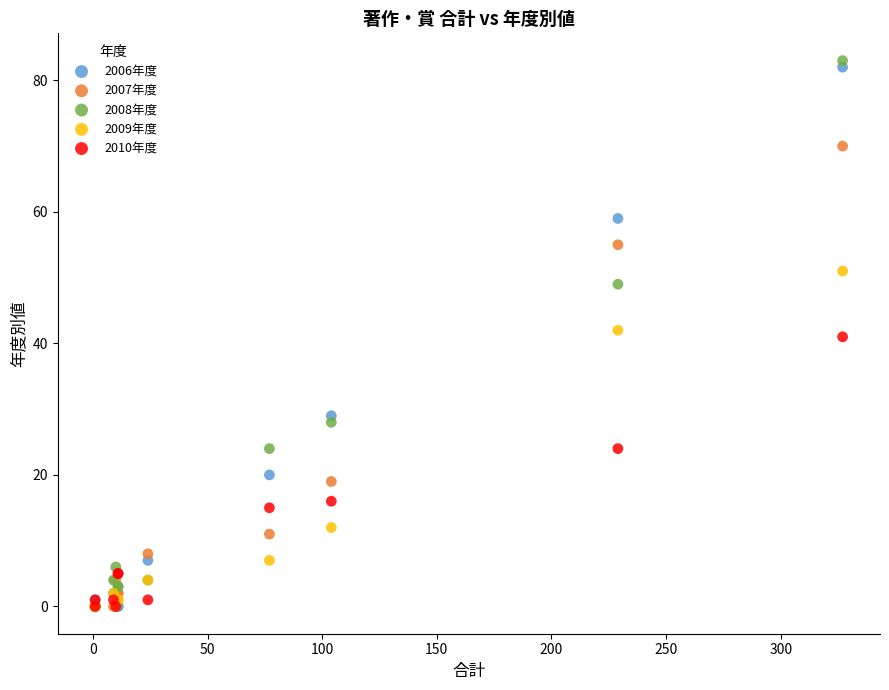

What are all the series names shown in the legend?

2006年度, 2007年度, 2008年度, 2009年度, 2010年度